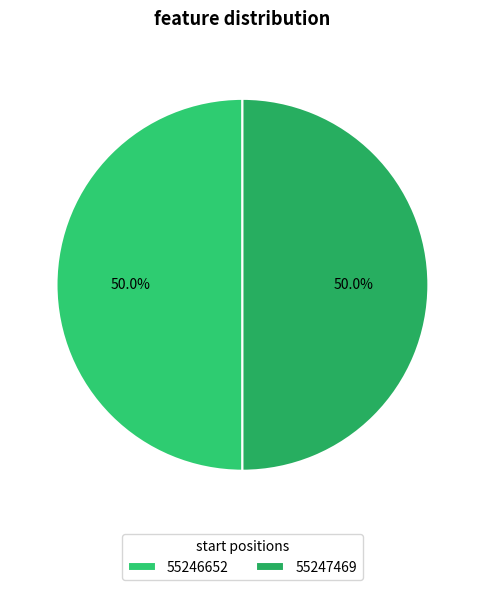

Is it true that 55246652 is 64% of the pie?

False